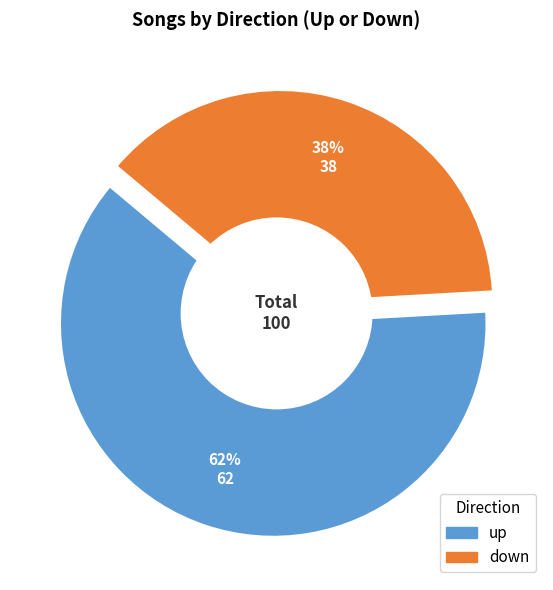

Rank the categories by value from lowest to highest.

down, up